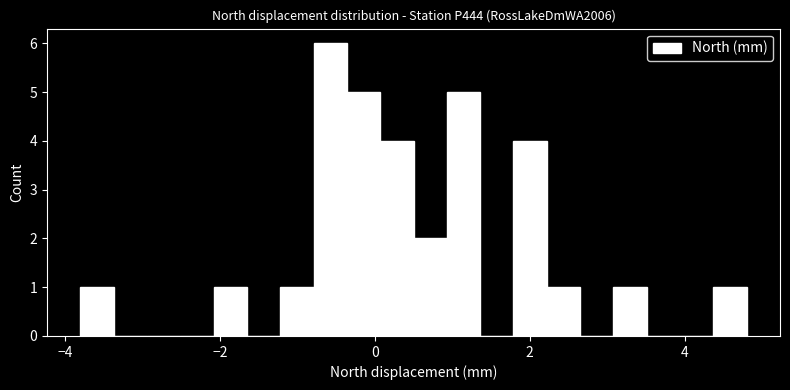

Around what value on the x-axis is the tallest bar? Give the approximate position of its centre, as read against the axis.

-0.6